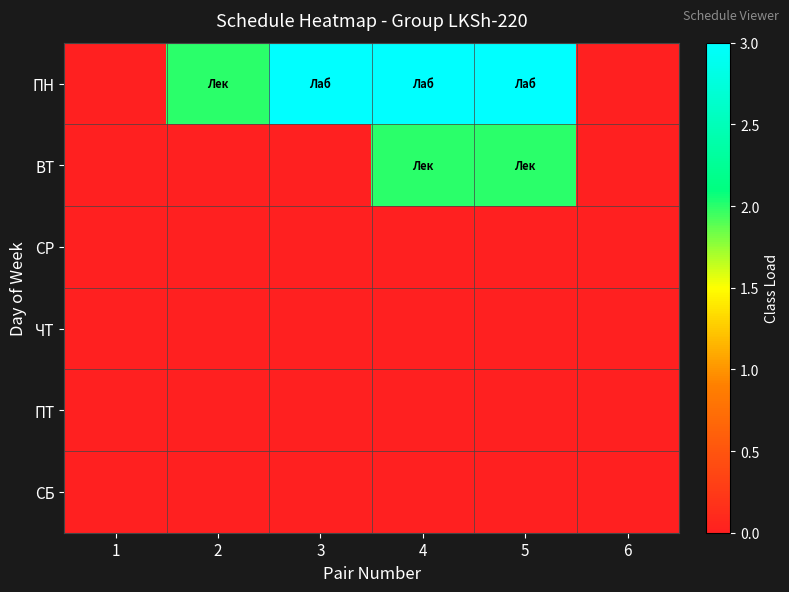

What is the greatest value displayed?

3